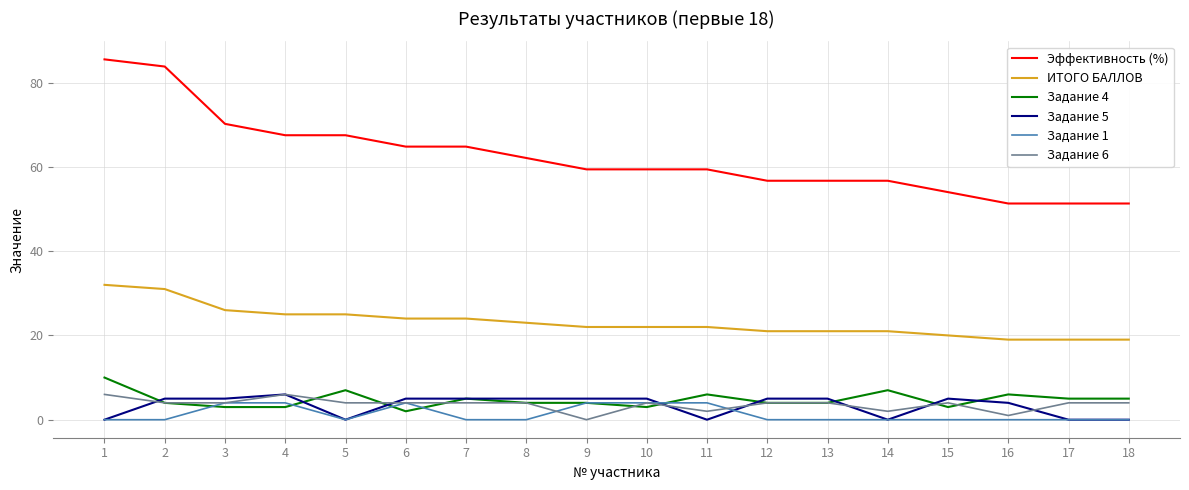

True or false: Задание 6 has a value of 4.0 at 7.

True